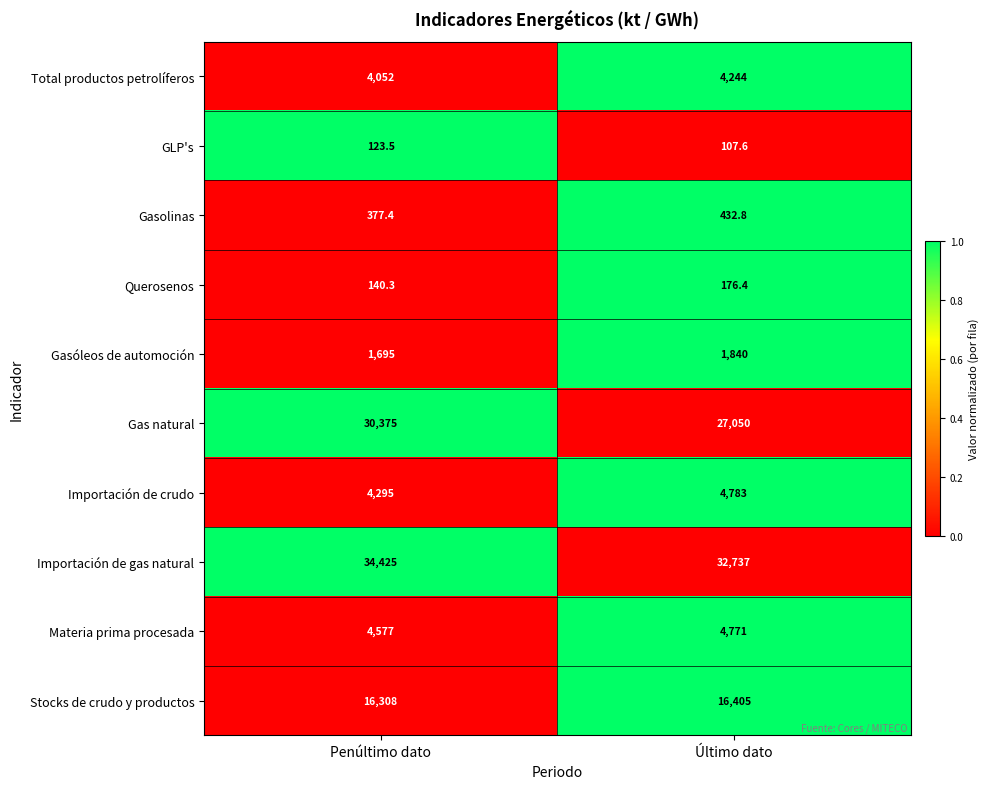

What is the minimum value for Importación de crudo?

4295.0